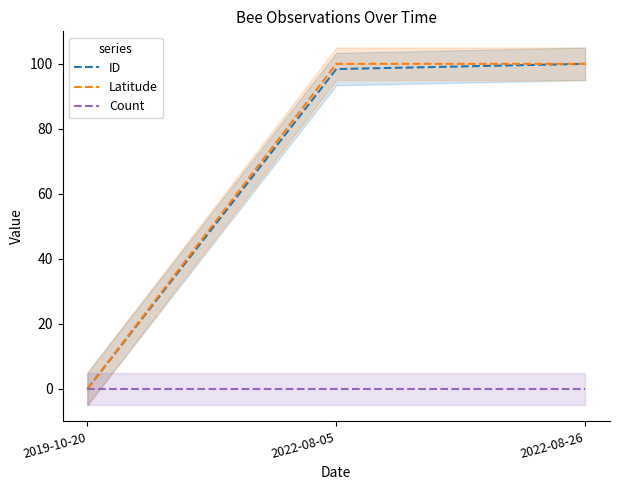

Is this an area chart (filled region under the line)?

No